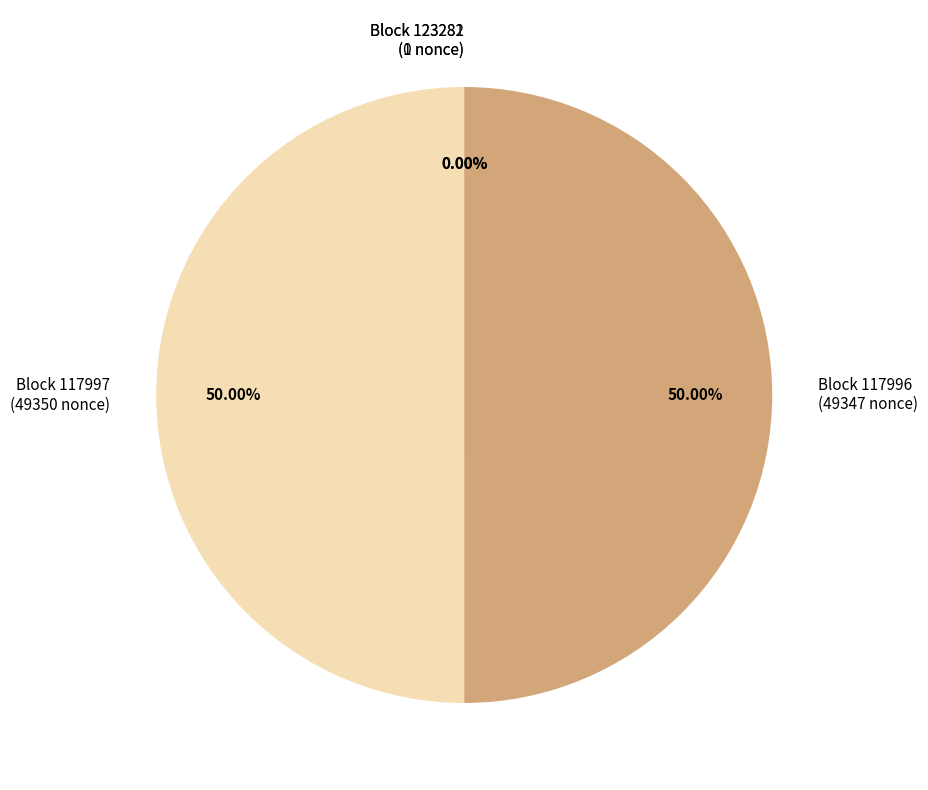

What is the smallest slice in the pie chart?

123281